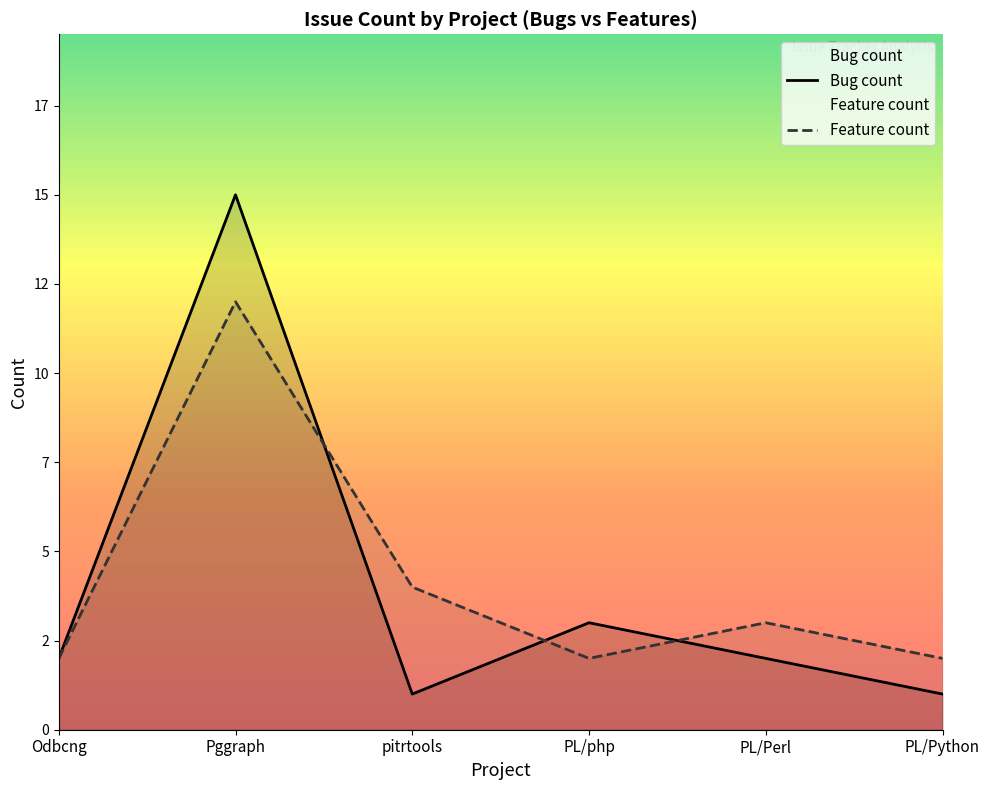

Which series has the largest total across all categories?

Feature count